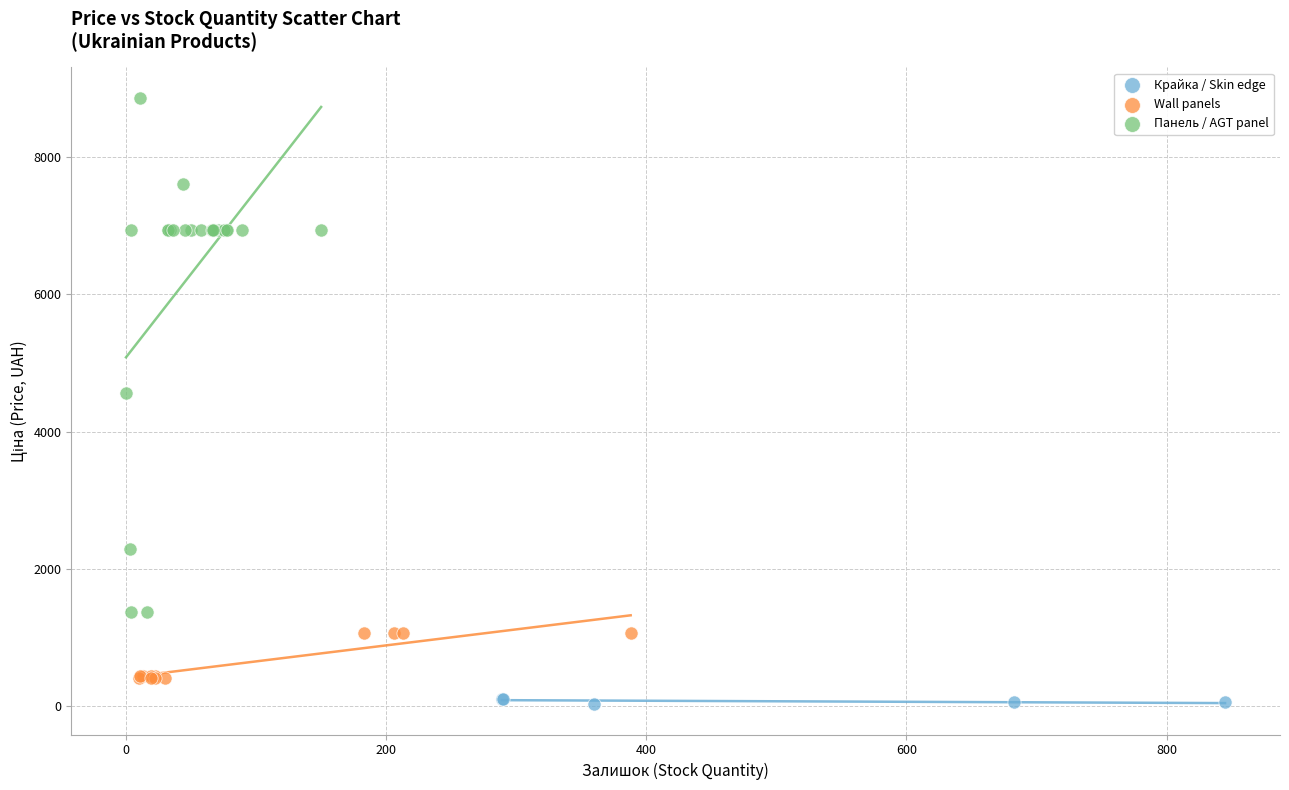

Which series has the widest spread of Y values?

Панель / AGT panel